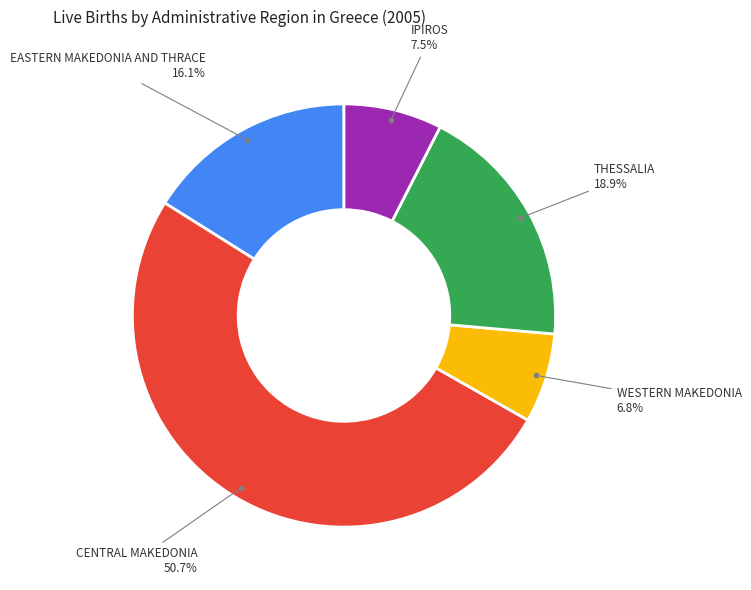

To the nearest percent, what is the difference between the largest and smallest slice percentages?

44%